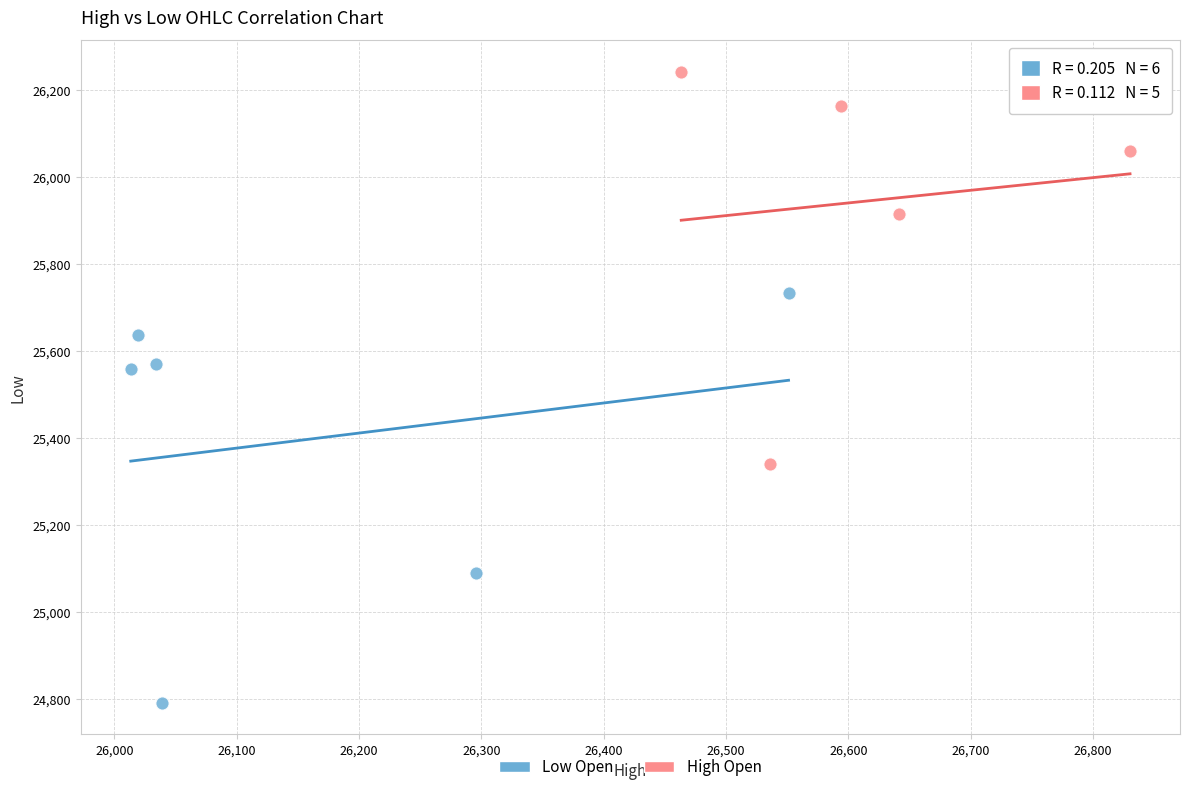

Which series contains the lowest Y value?

Low Open